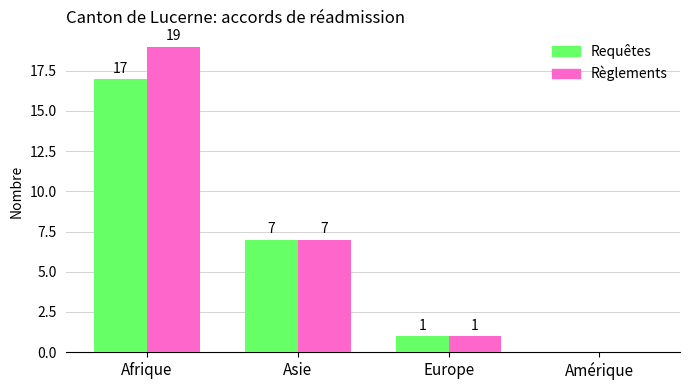

Where does the Règlements series first go above 7?

Afrique